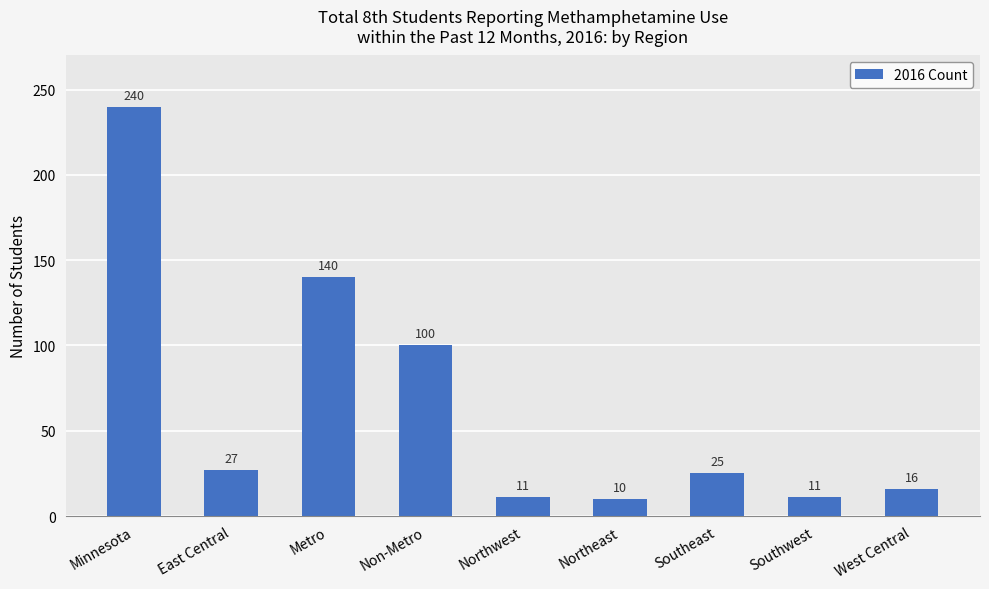

The value at Southwest is 11. True or false?

True